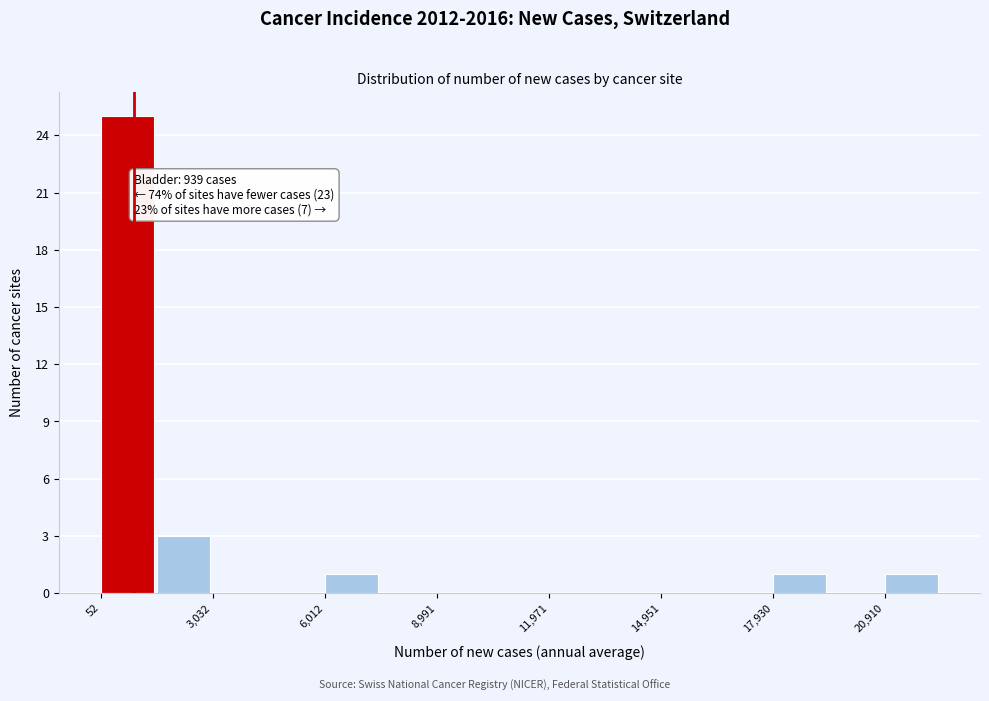

Around what value on the x-axis is the tallest bar? Give the approximate position of its centre, as read against the axis.

1000